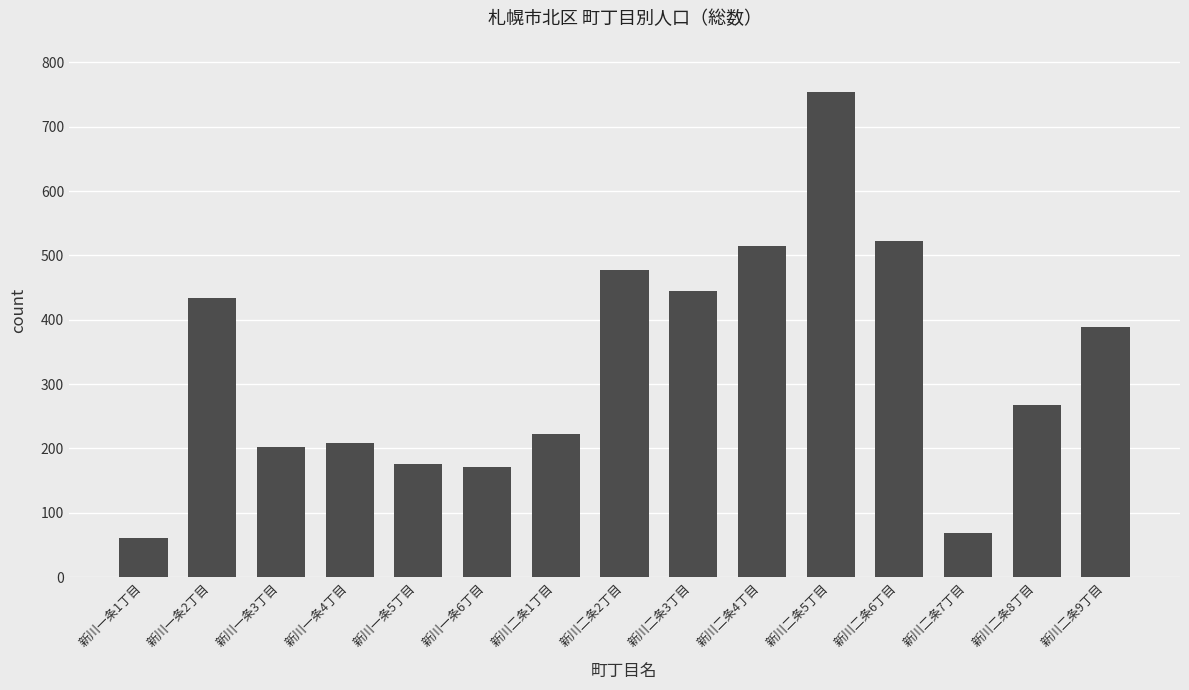

How many bars are there in total?

15